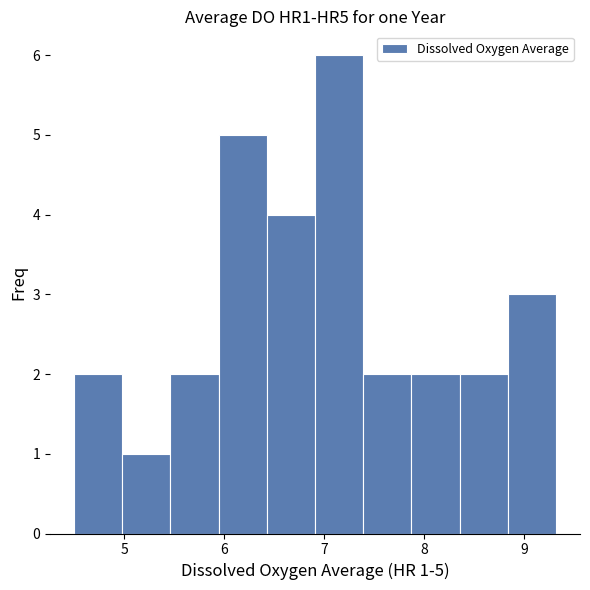

Which range on the x-axis has the tallest bar?

6.9 to 7.4